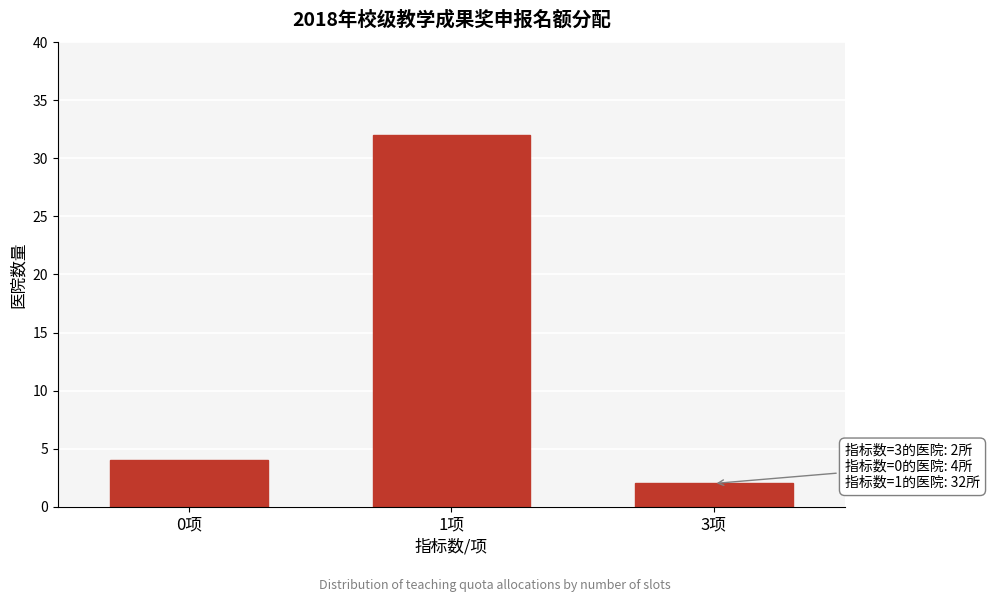

Reading left to right, list all the values displayed in this chart.

4	32	2